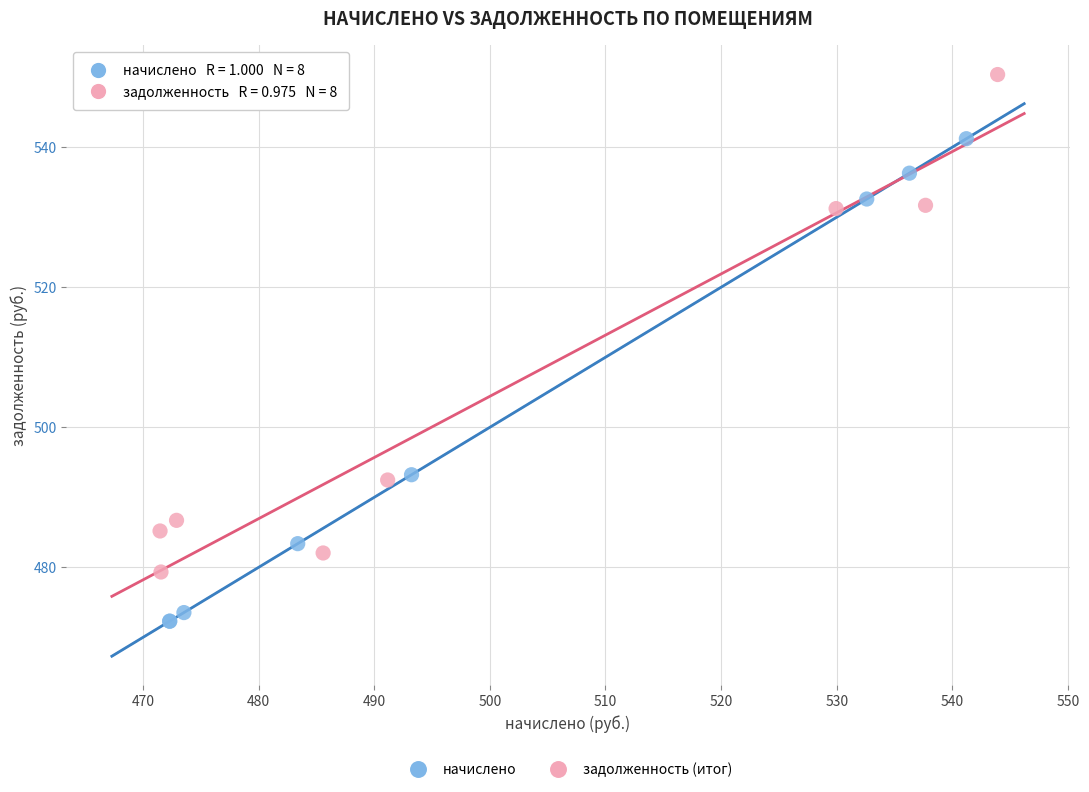

Which series reaches the maximum Y coordinate?

задолженность (итог)